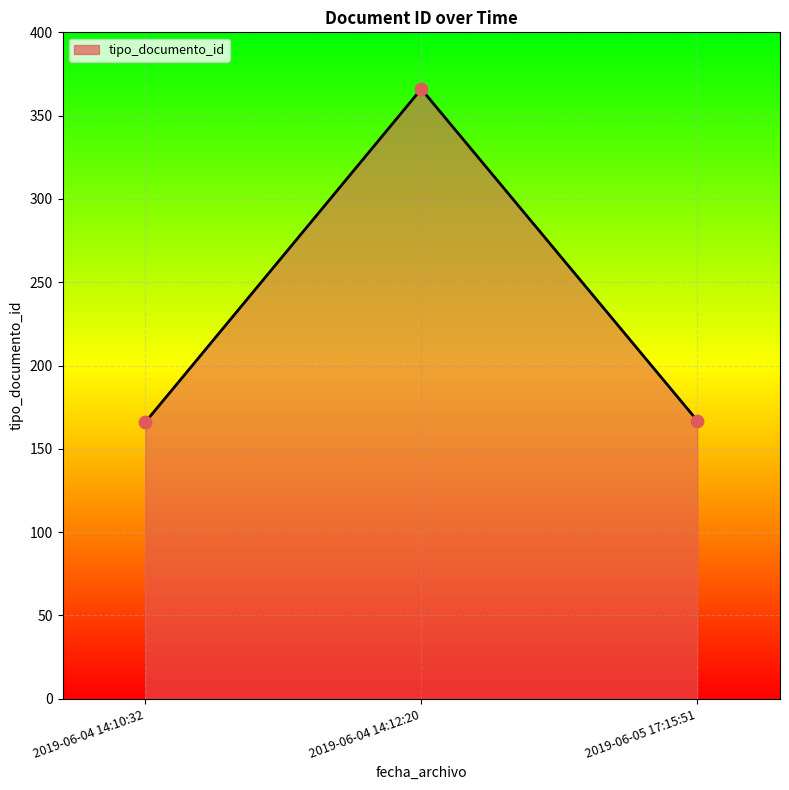

Between 2019-06-04 14:12:20 and 2019-06-05 17:15:51, which is larger?

2019-06-04 14:12:20